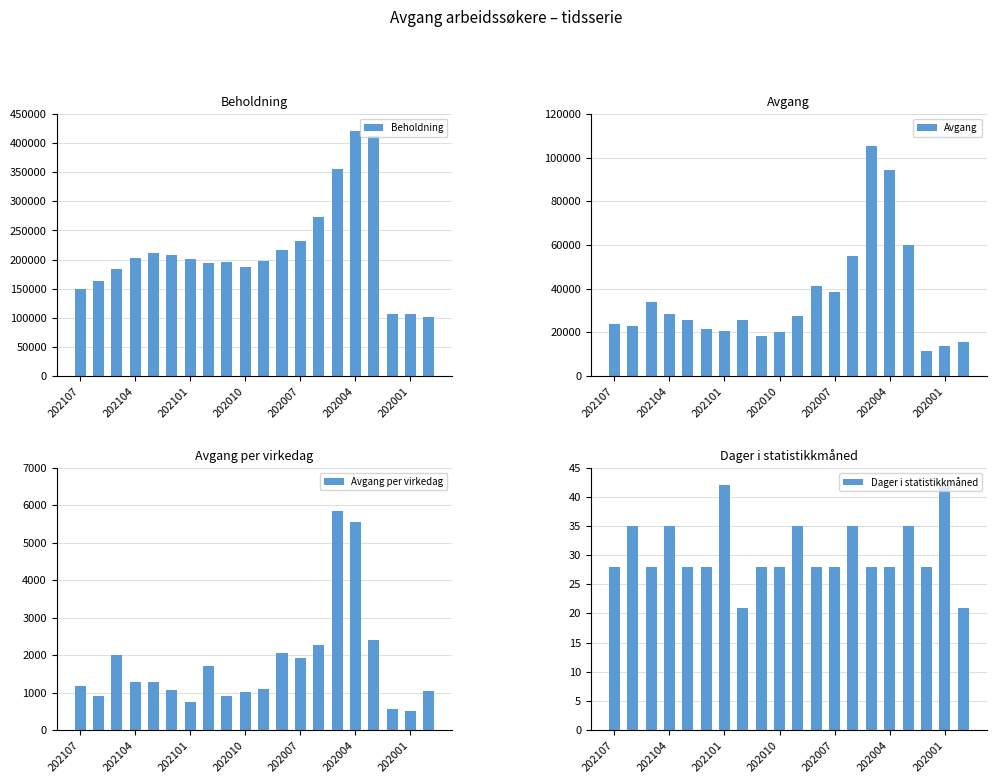

What are all the series names shown in the legend?

Beholdning, Avgang, Avgang per virkedag, Dager i statistikkmåned